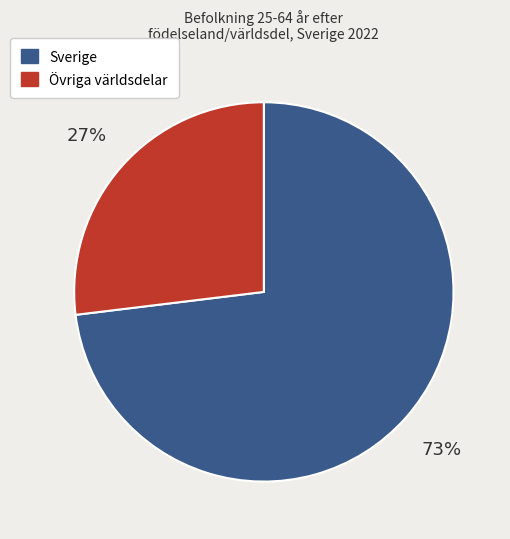

Does any single category account for the majority?

Yes